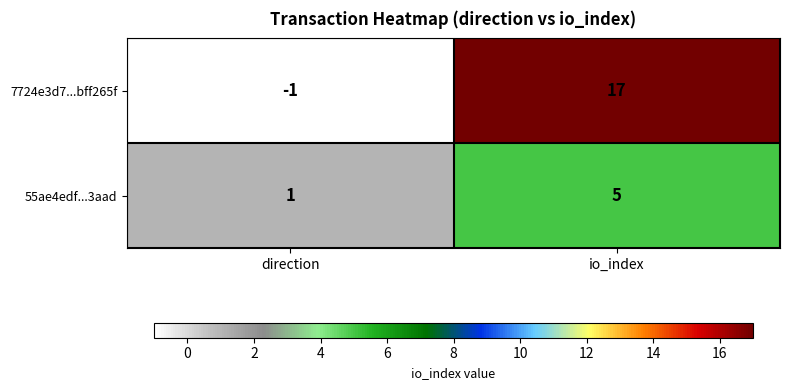

Reading right to left, extract all data points from this chart.

7724e3d7...bff265f: 17	-1
55ae4edf...3aad: 5	1